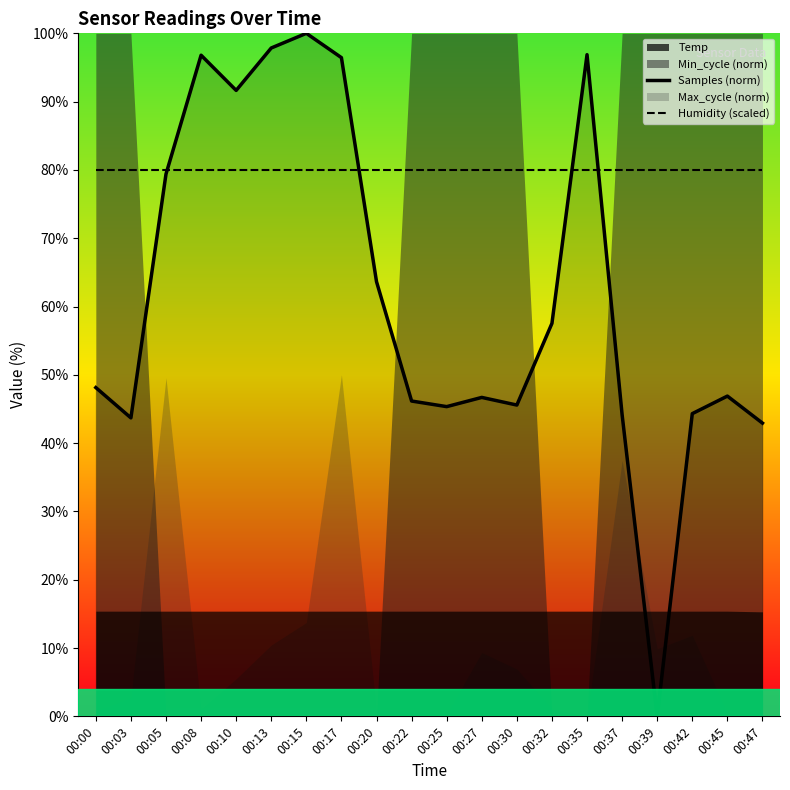

True or false: Humidity (scaled) has more than 0 points higher than both neighbors.

False